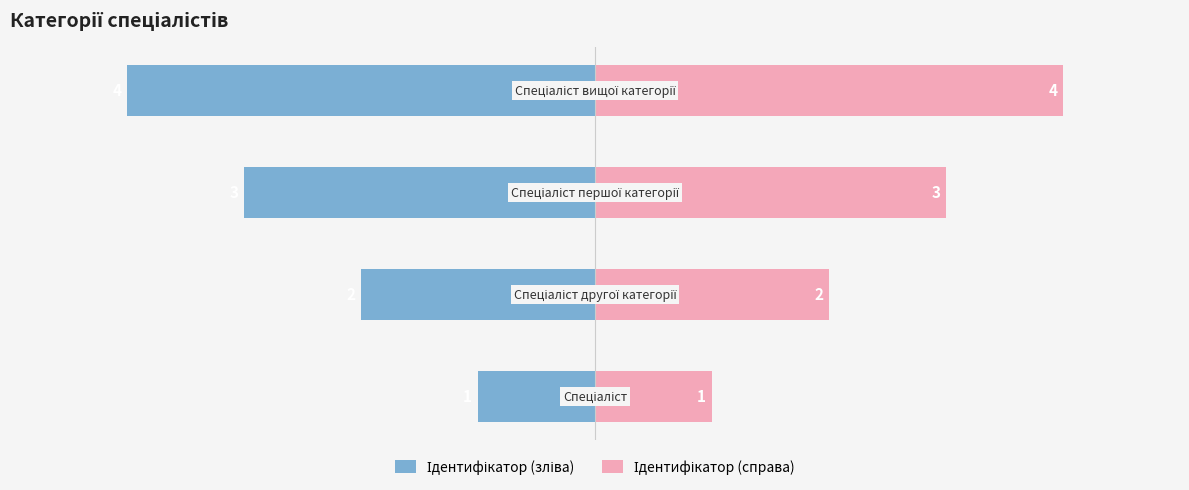

Rank the series by their maximum value, from highest to lowest.

Ідентифікатор (справа), Ідентифікатор (зліва)